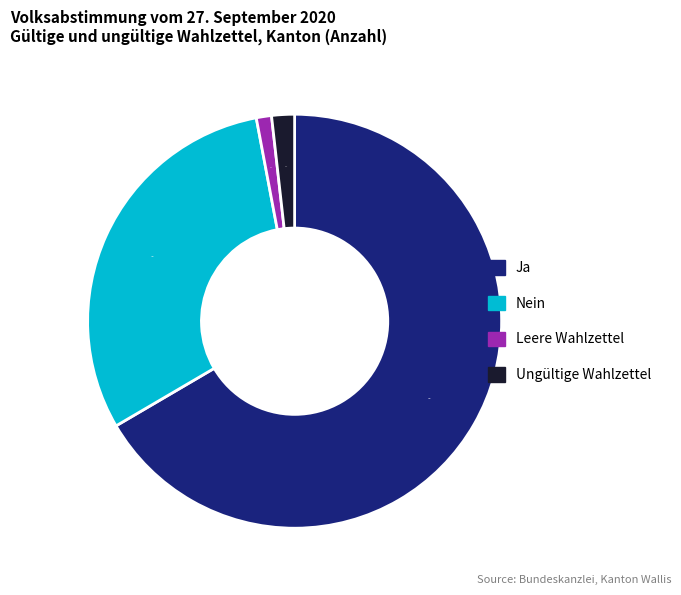

Count the number of slices in the pie.

4